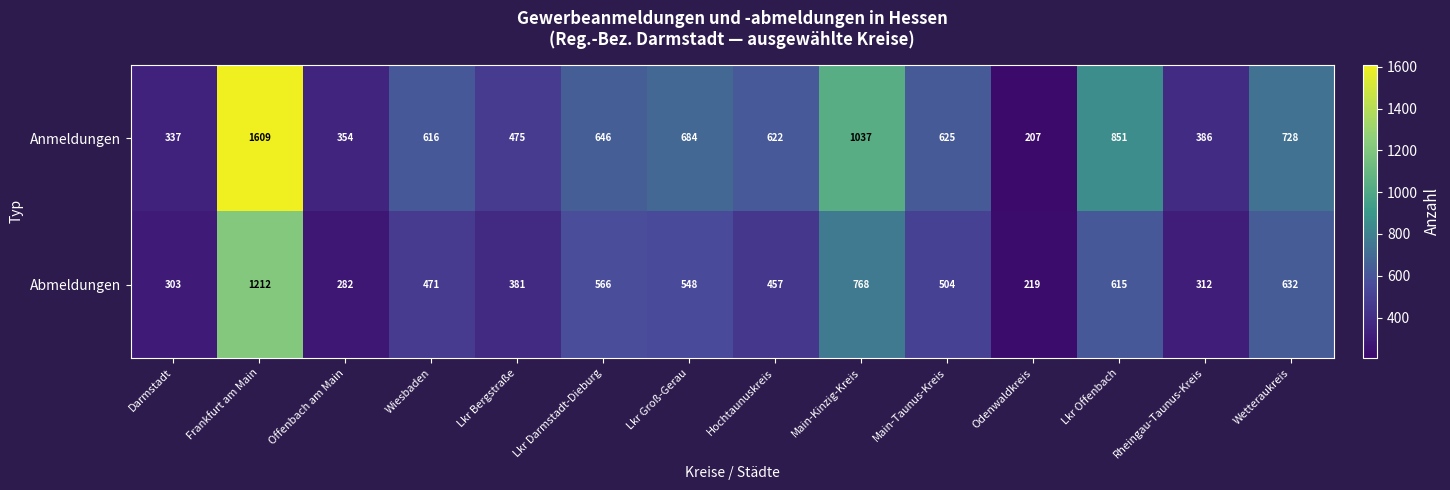

How many distinct data groups are displayed?

2